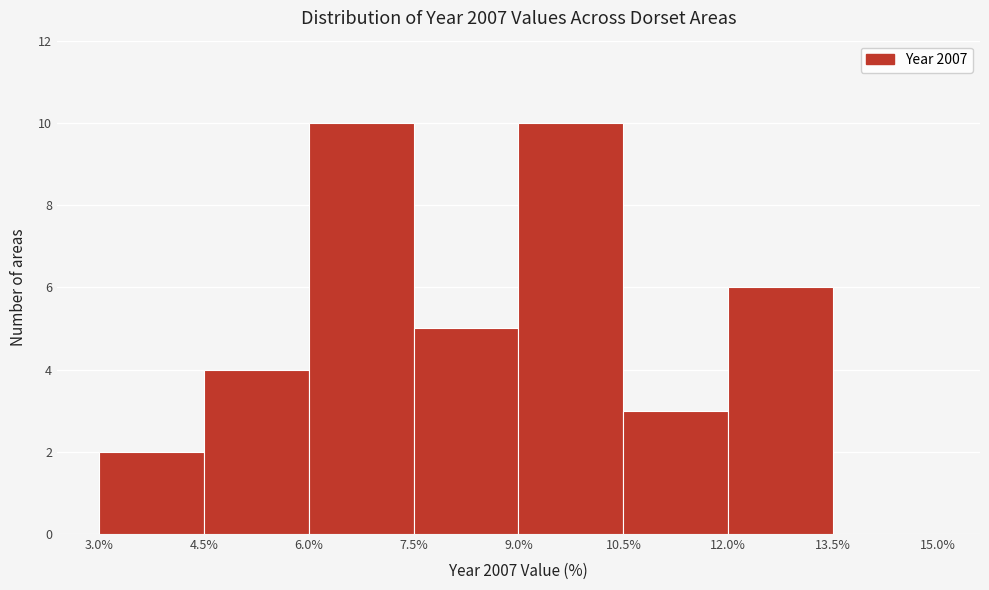

Reading left to right, transcribe this chart: for each bar, give the range it covers on the x-axis and its height. The values are not printed on the chart, so give them approximately, as read against the axis.

3.0% to 4.5%: 2
4.5% to 6.0%: 4
6.0% to 7.5%: 10
7.5% to 9.0%: 5
9.0% to 10.5%: 10
10.5% to 12.0%: 3
12.0% to 13.5%: 6
13.5% to 15.0%: 0